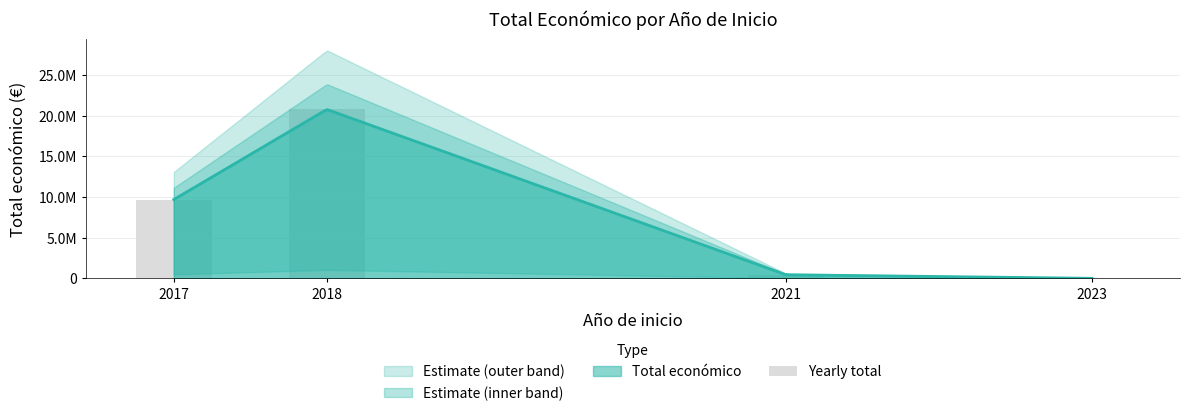

Rank the categories by value from highest to lowest.

2018, 2017, 2021, 2023